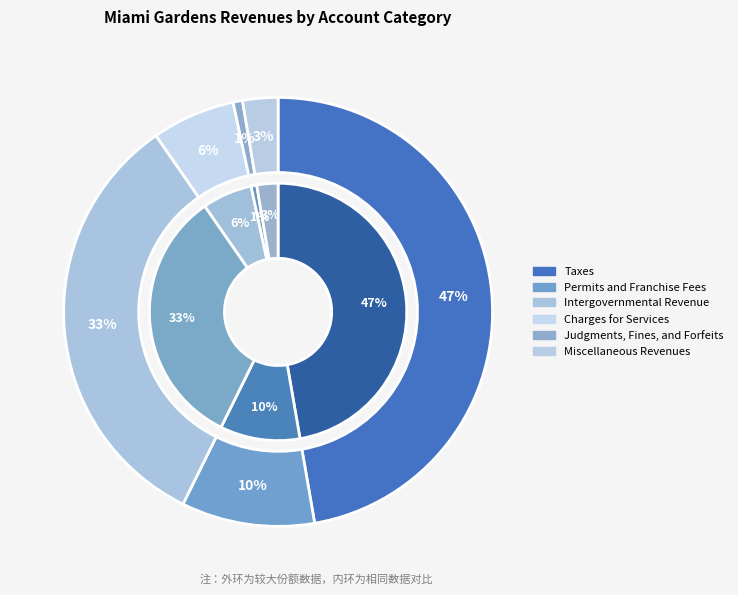

Which slice is the largest?

Taxes